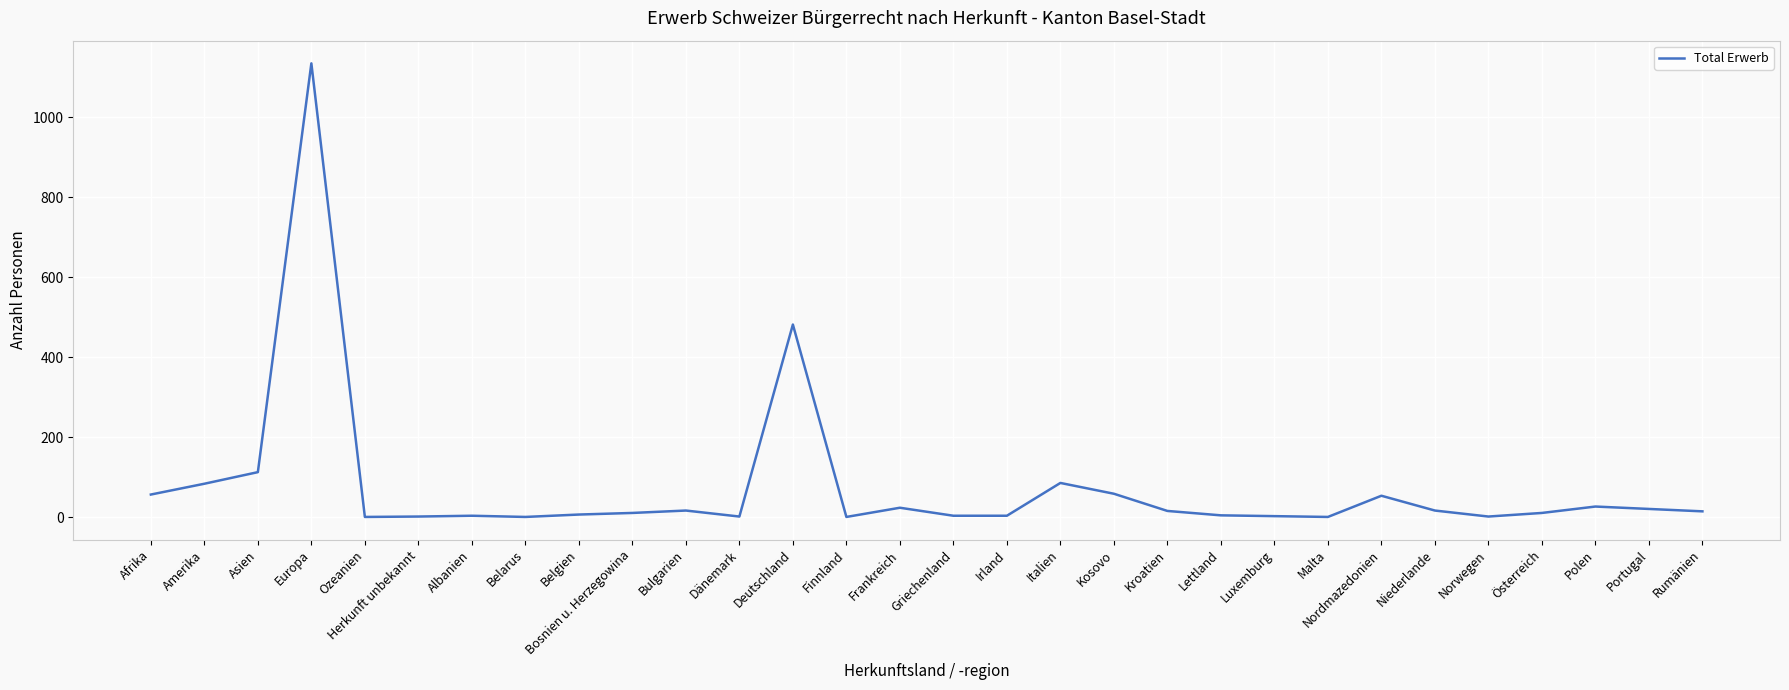

At which label is the value closest to 568?

Deutschland